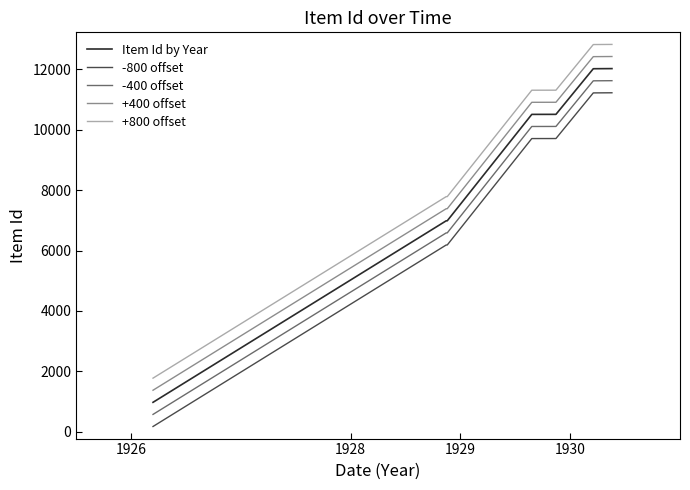

Which series has the largest total across all categories?

+800 offset